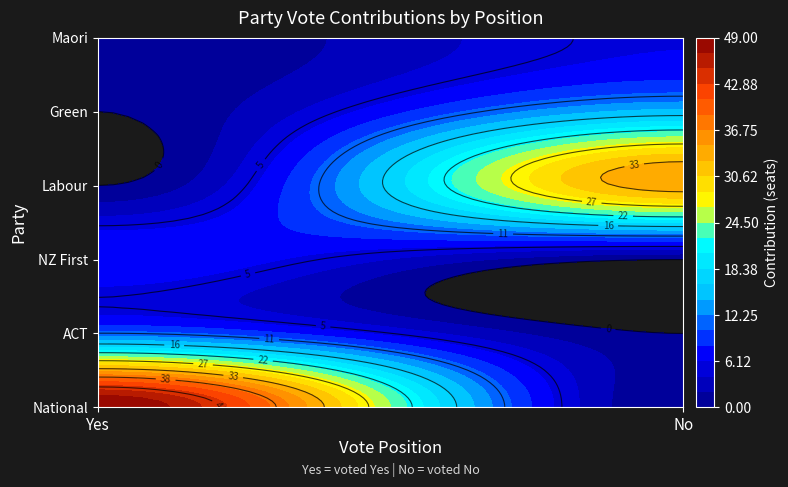

Reading left to right, transcribe all the data shown in this chart.

National: 49	0
ACT: 11	0
NZ First: 8	0
Labour: 0	34
Green: 0	15
Maori: 0	6